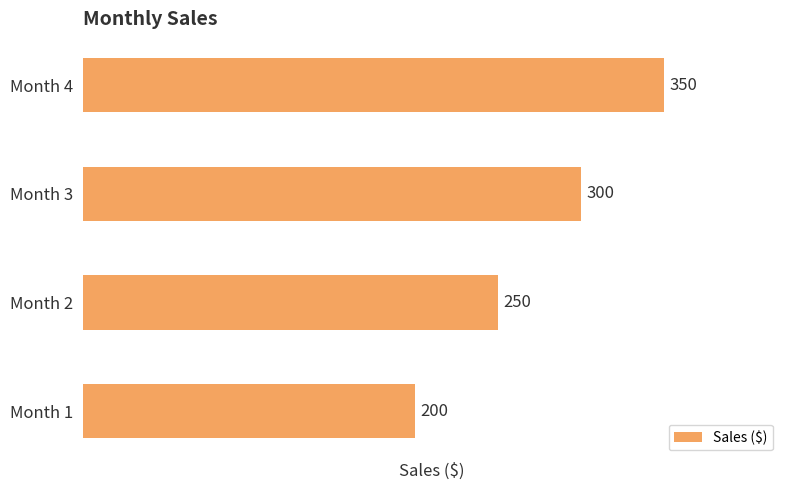

What is the change in value from Month 1 to Month 2?

+50